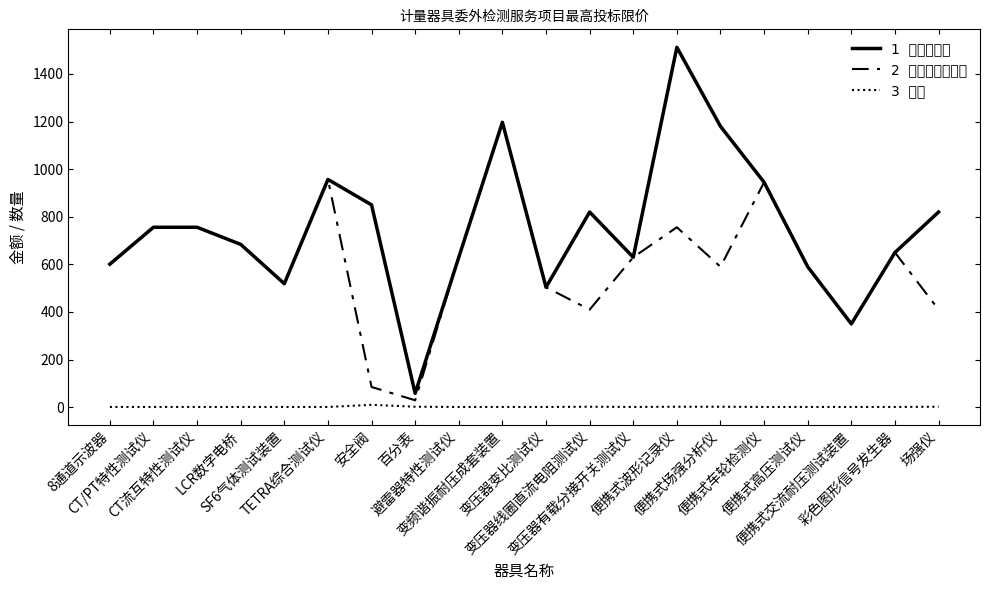

What is the spread (max minus min) of values at CT/PT特性测试仪?

755